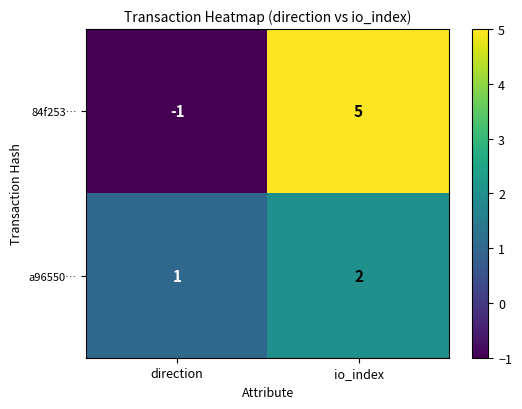

At which label is 84f253… closest to 2?

direction